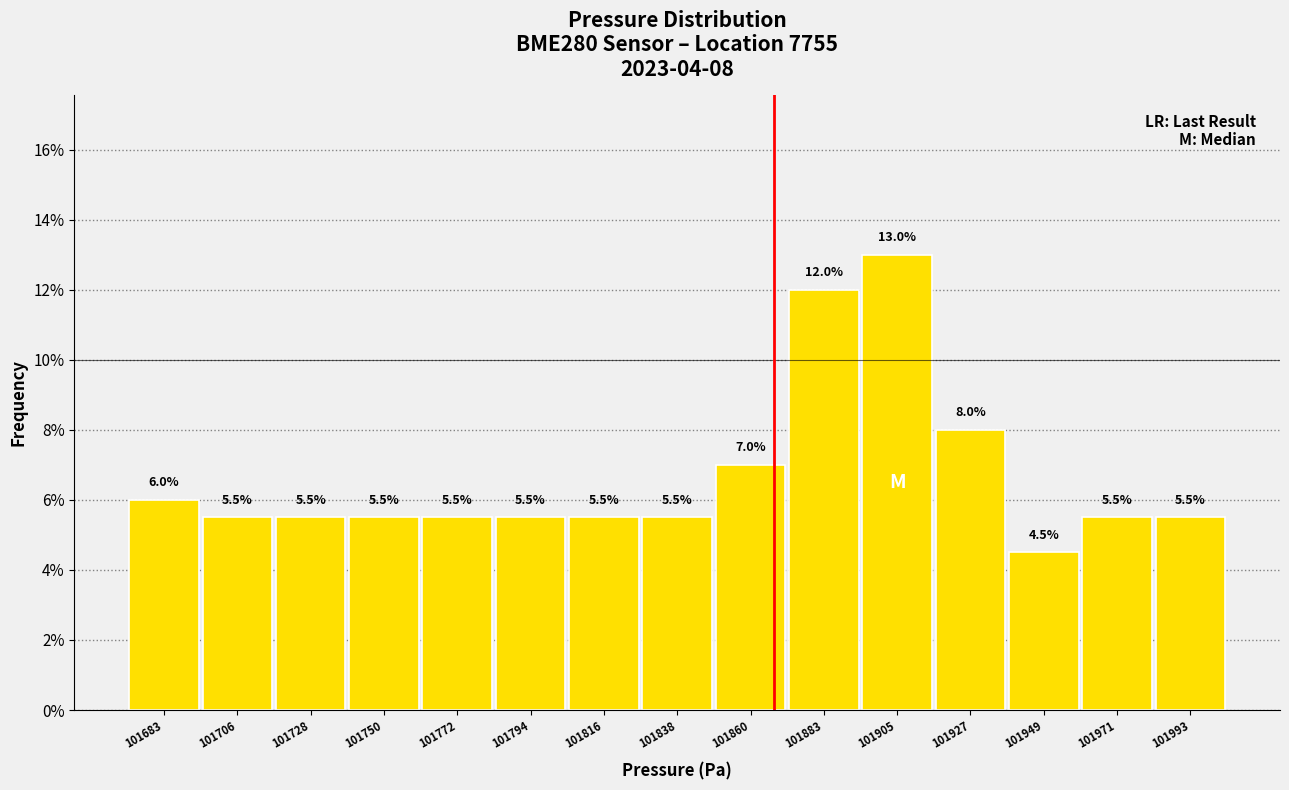

Over which range of the x-axis is the bar tallest?

101895 to 101915